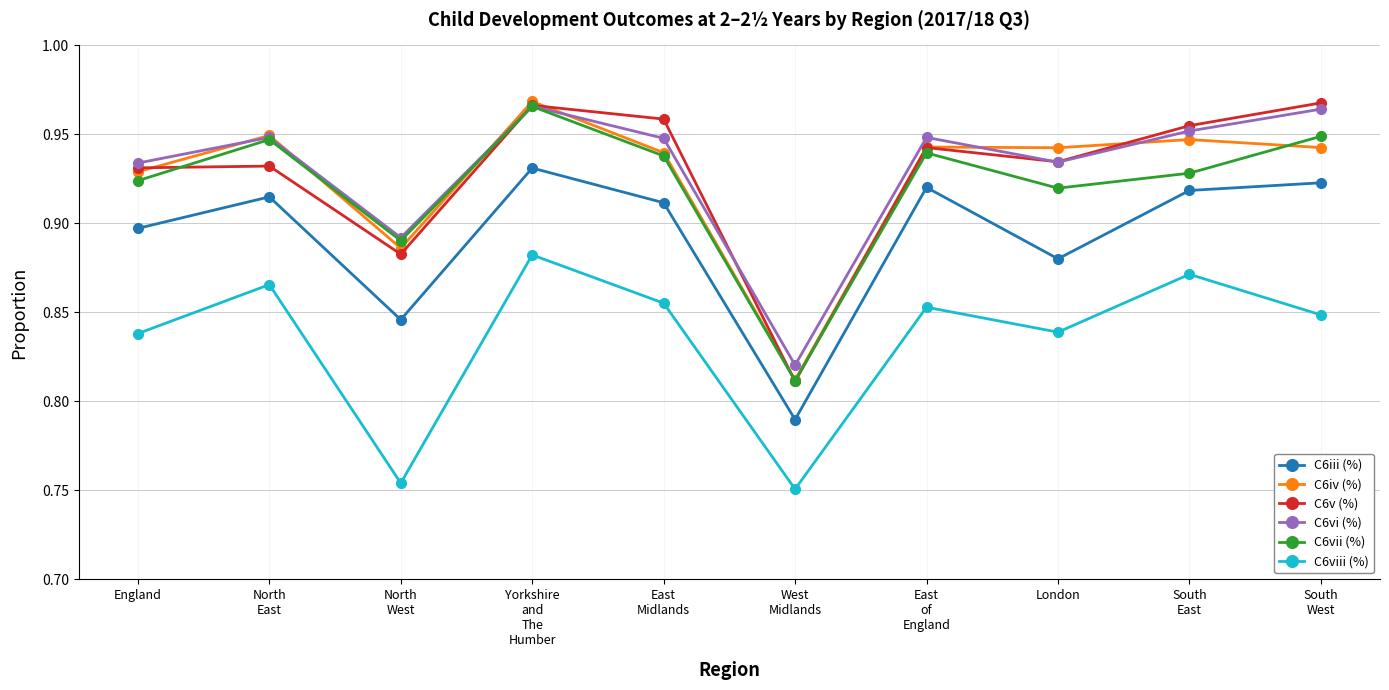

At which category does C6iv (%) reach its first local peak?

North
East